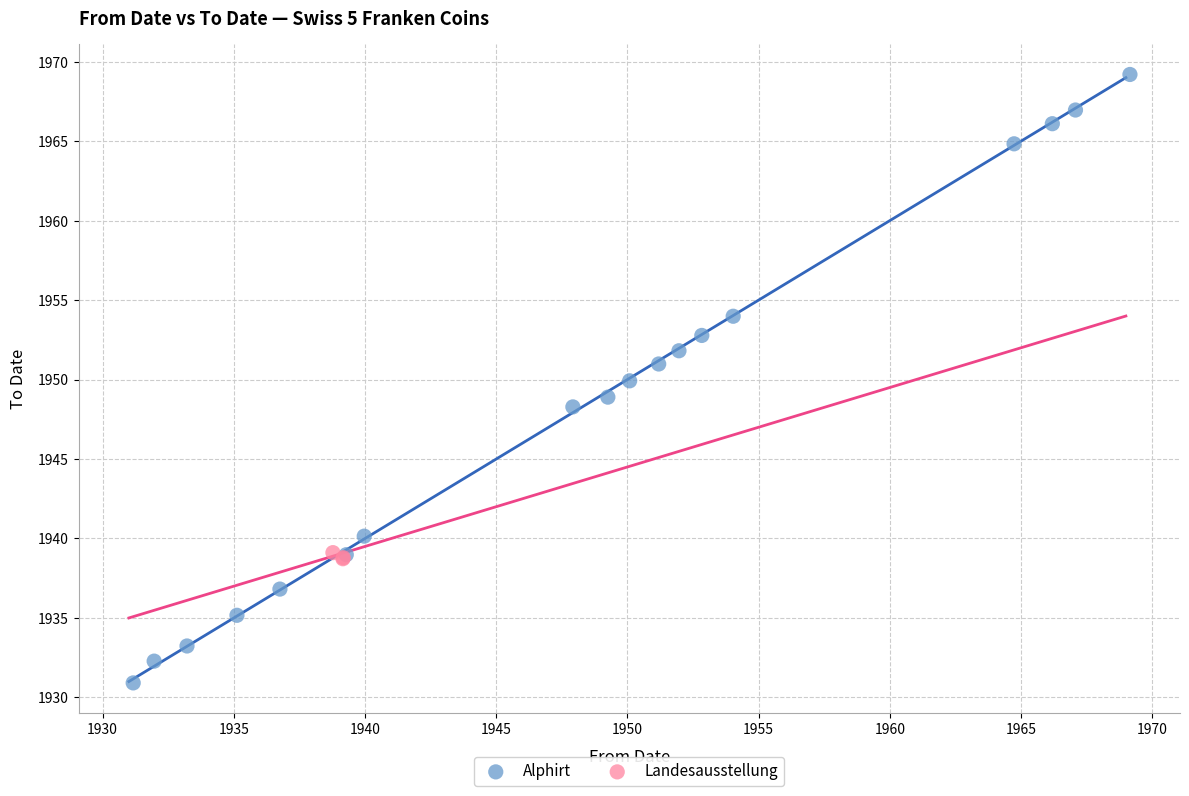

Which series reaches the maximum Y coordinate?

Alphirt